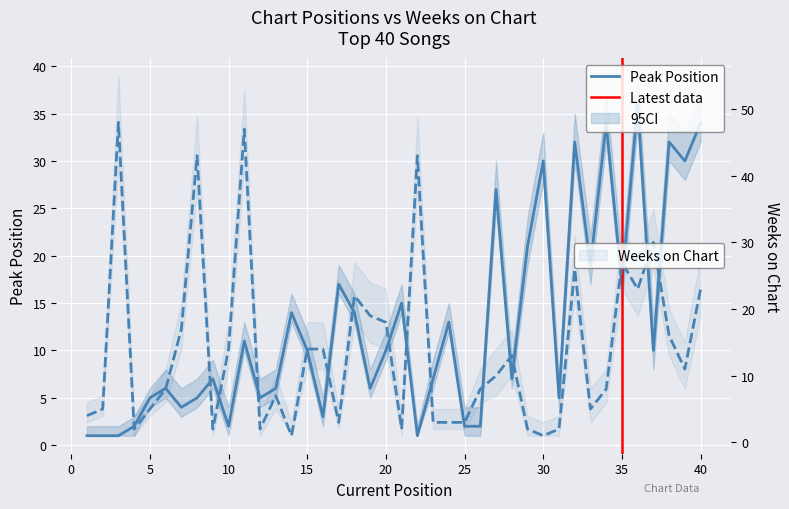

Rank the series by their average value, from highest to lowest.

Weeks on Chart, Peak Position